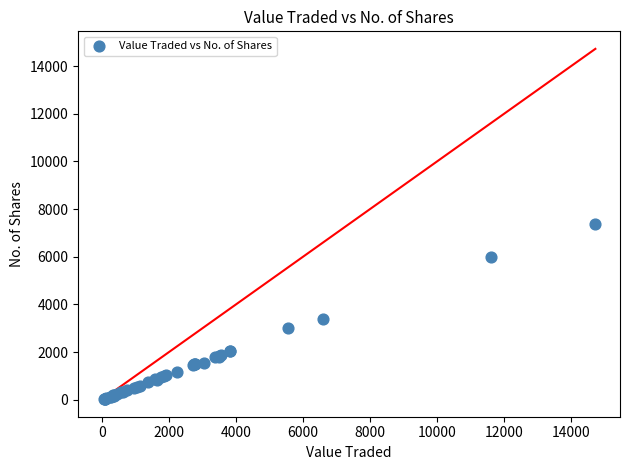

What Y value in the scatter plot is closest to 3697?

3390